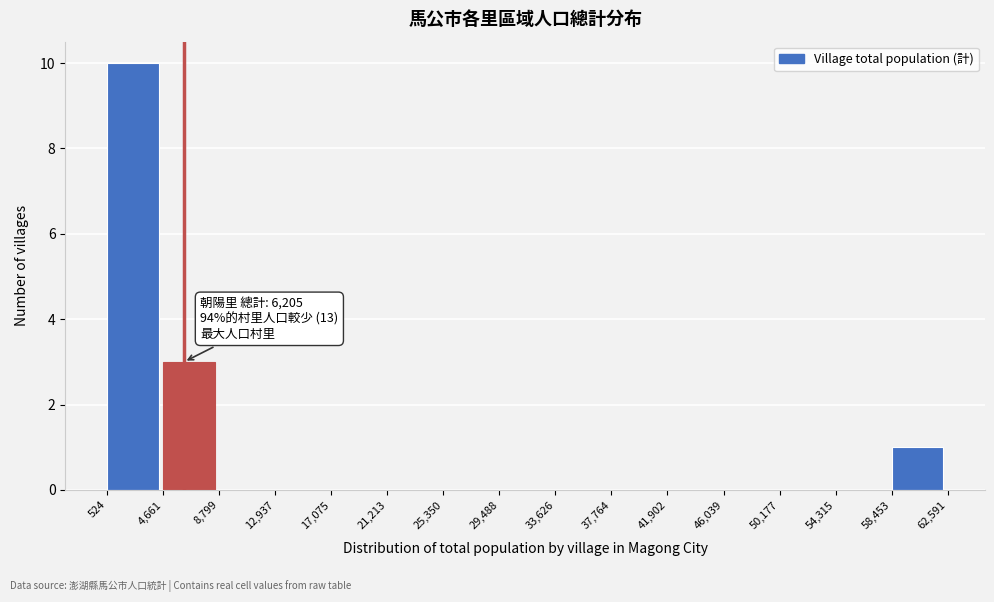

Which range on the x-axis has the tallest bar?

524 to 4,661